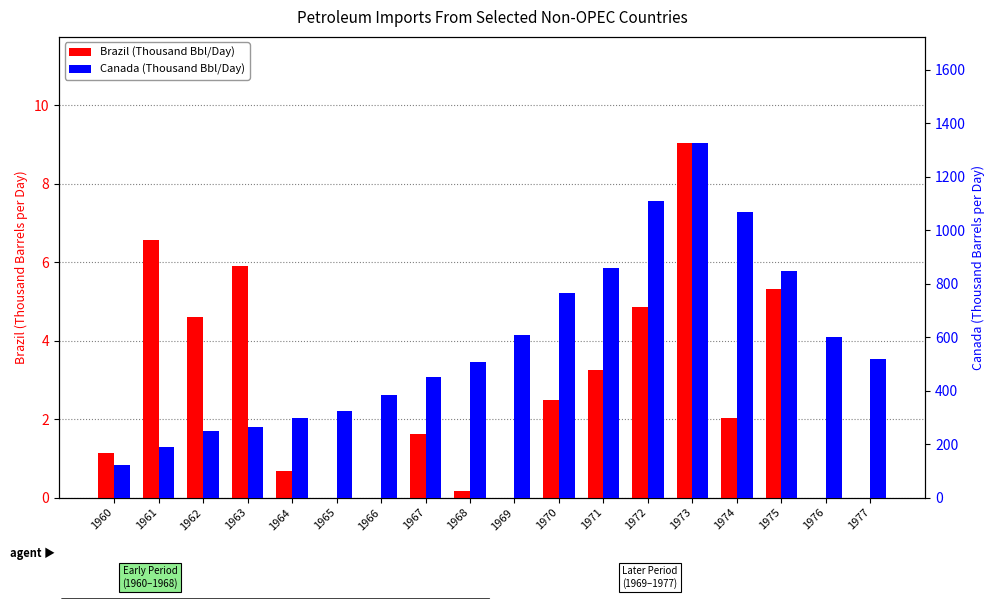

Which category has the highest value in the Canada (Thousand Bbl/Day) series?

1973